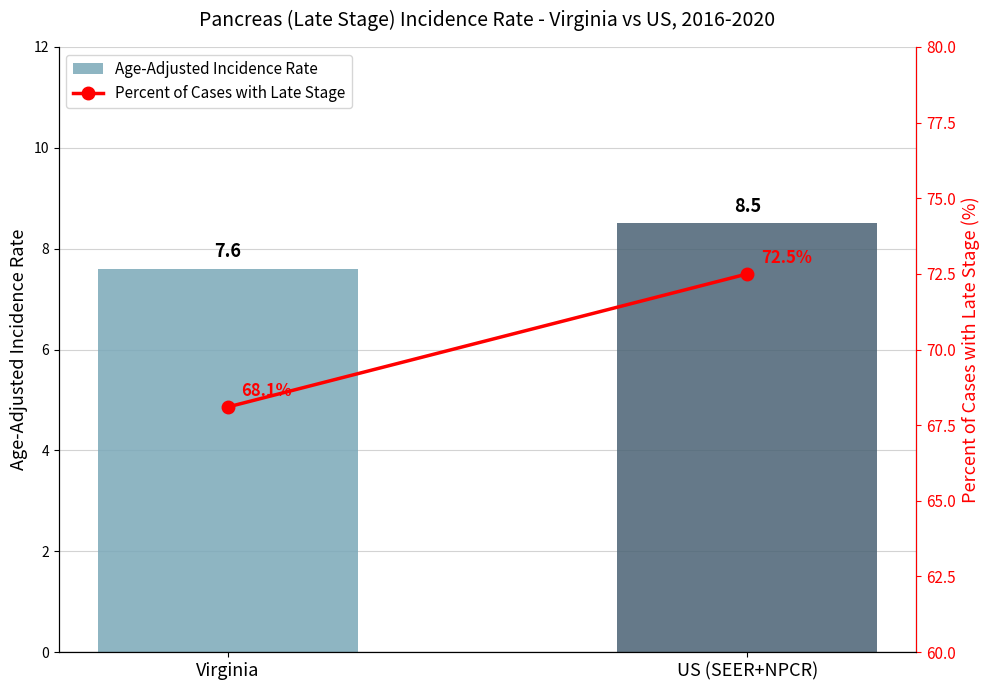

What value does the Age-Adjusted Incidence Rate series have at Virginia?

7.6